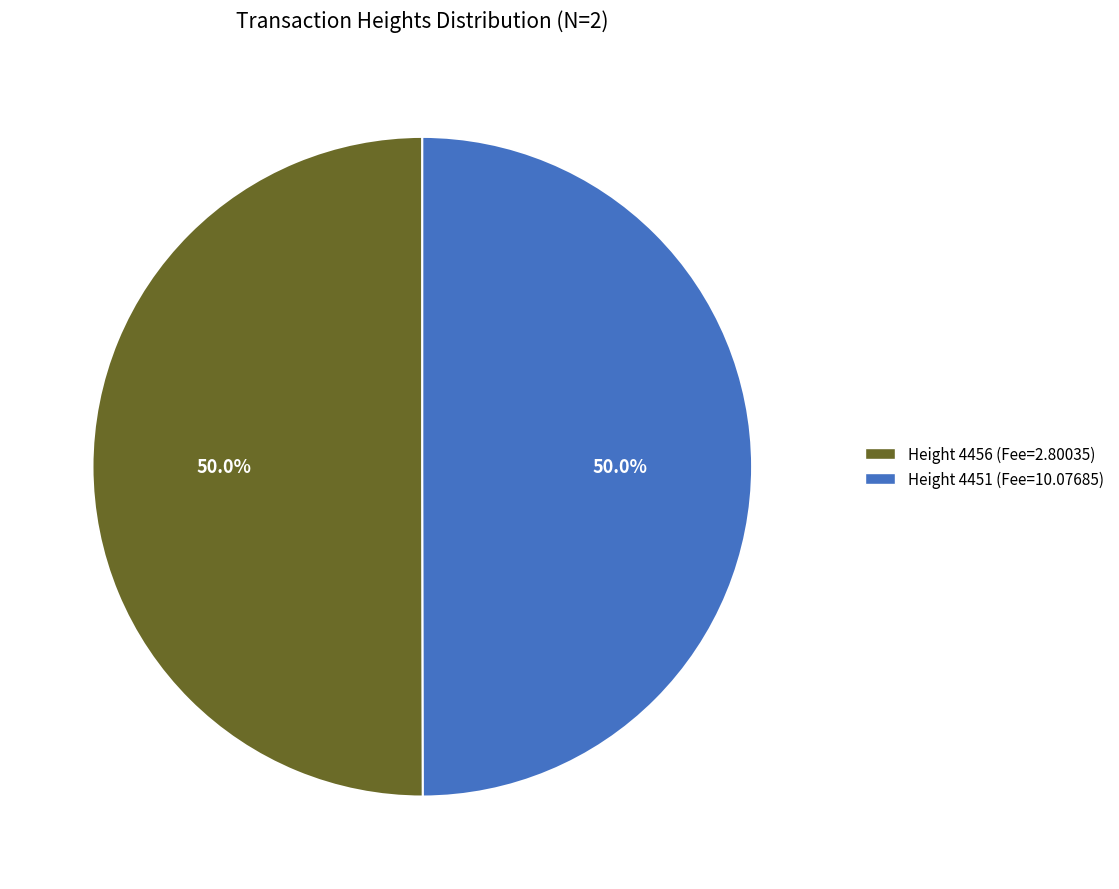

What is the total percentage of Height 4451 and Height 4456?

100.0%